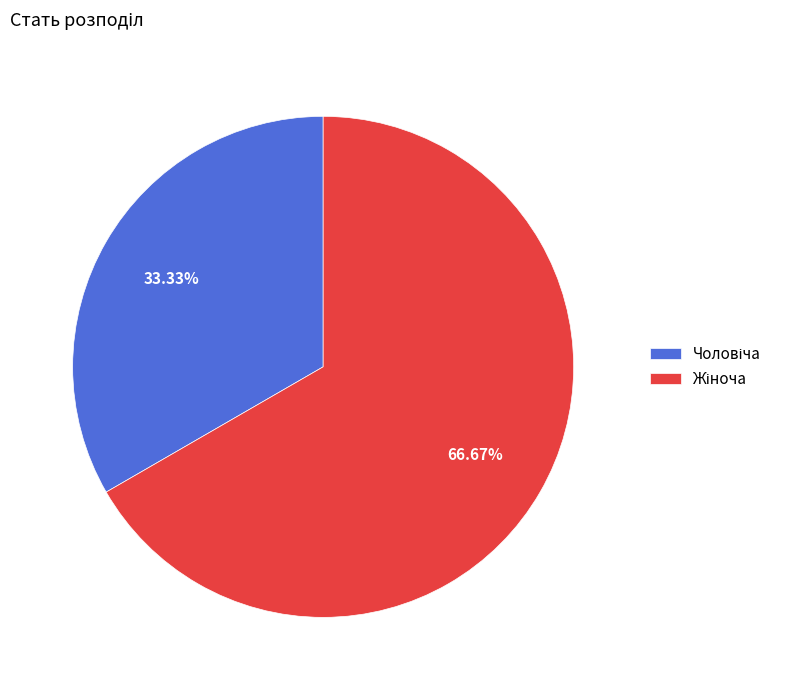

Does any single category account for the majority?

Yes